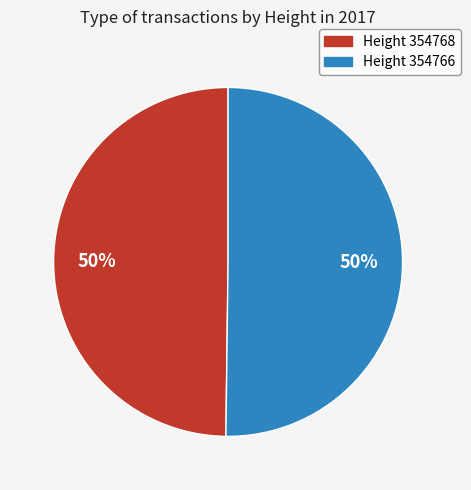

What is the ratio of the value at Height 354768 to the value at Height 354766?

1.0